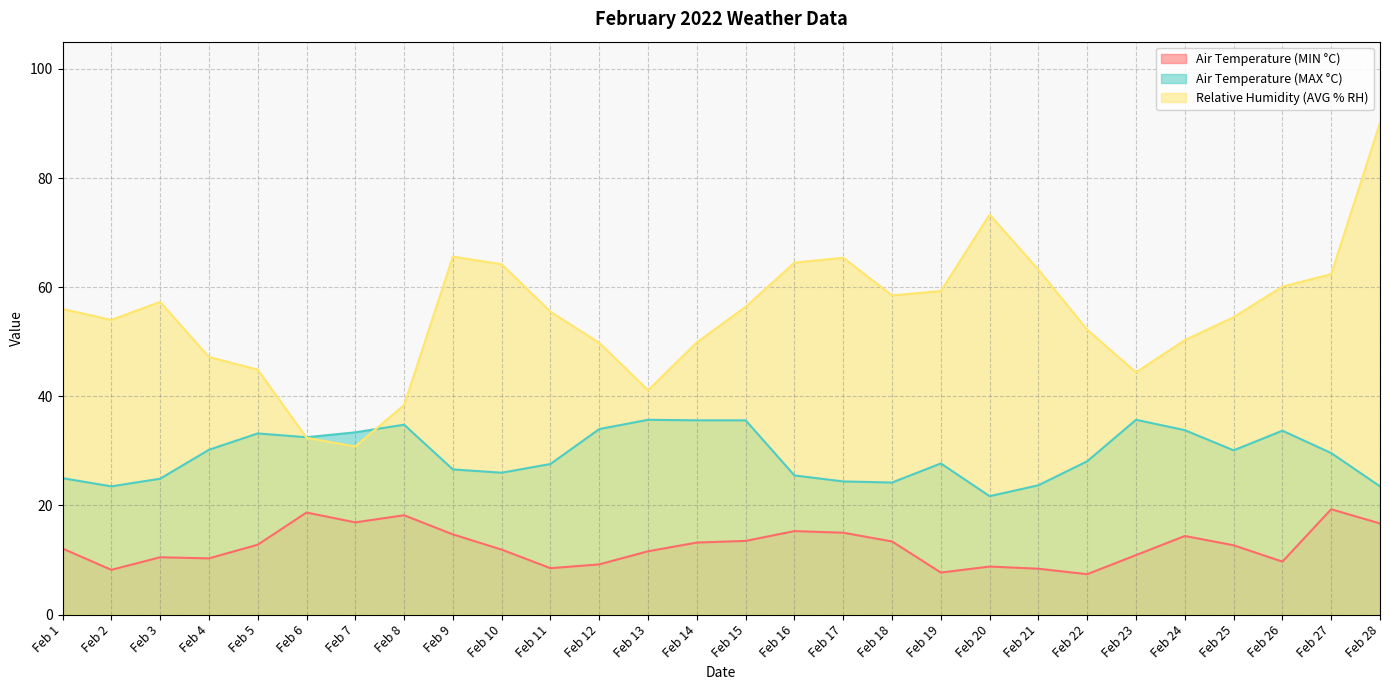

Which series has the largest range (max minus min)?

Relative Humidity (AVG % RH)